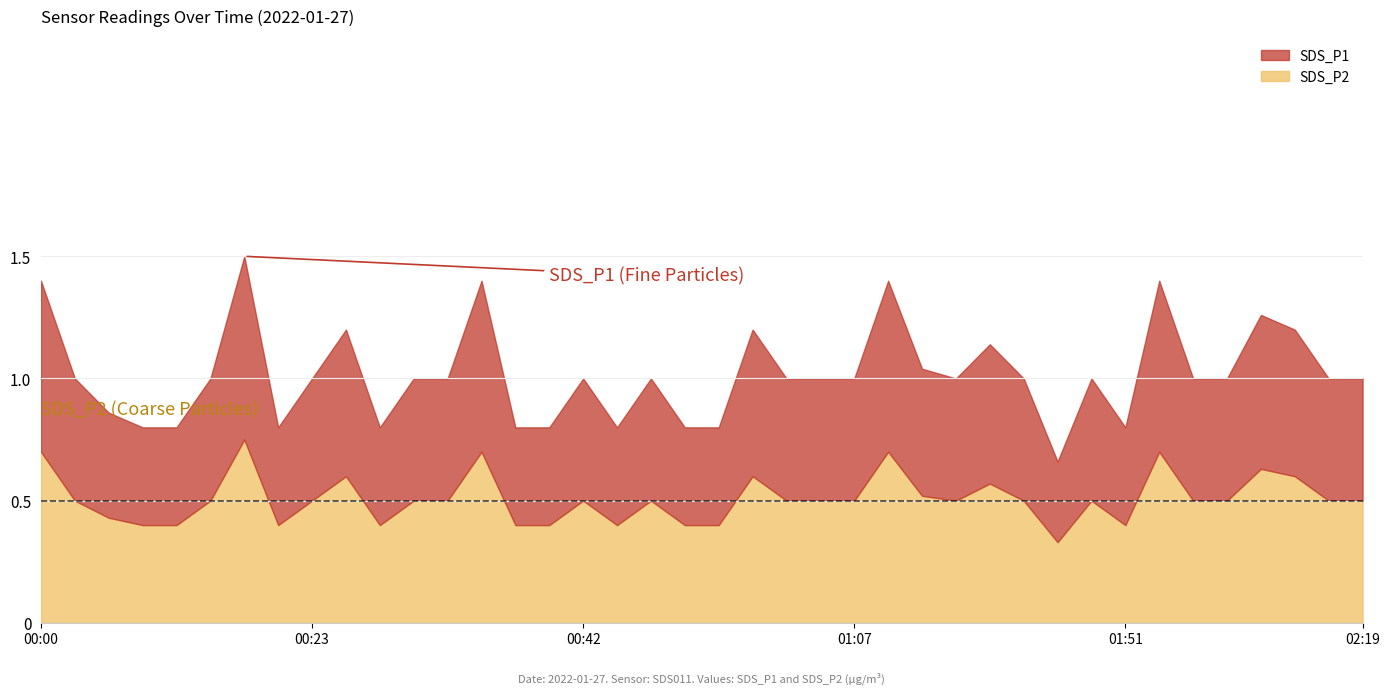

List the labels in order of SDS_P1 value, largest first.

00:18, 00:00, 00:35, 01:15, 01:53, 02:01, 00:25, 00:55, 02:03, 01:41, 01:36, 00:03, 00:16, 00:23, 00:30, 00:33, 00:42, 00:47, 01:00, 01:02, 01:07, 01:39, 01:44, 01:48, 01:56, 01:58, 02:05, 02:19, 00:06, 00:11, 00:13, 00:21, 00:28, 00:38, 00:40, 00:45, 00:50, 00:52, 01:51, 01:46